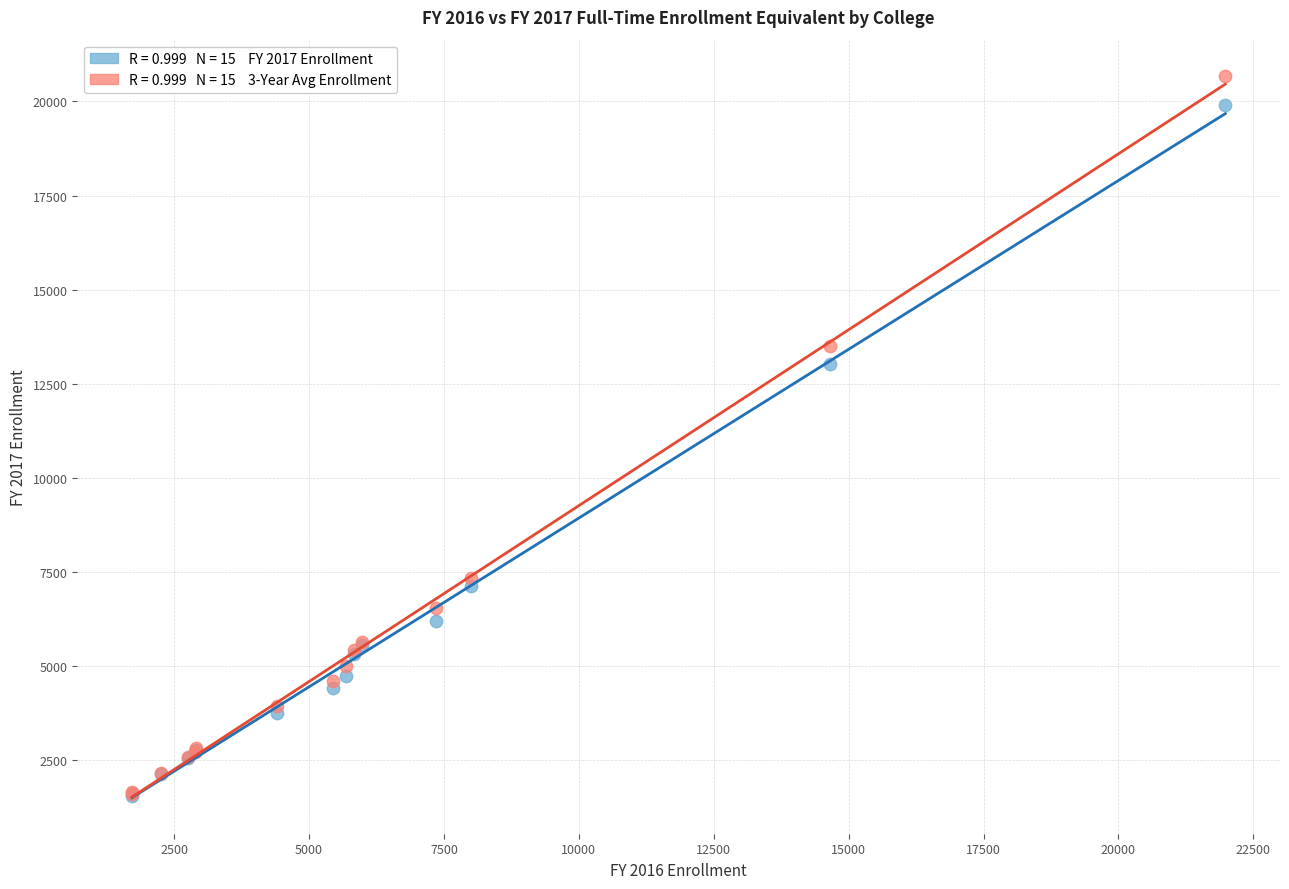

Across all series, what Y value is closest to 11114?

13021.8